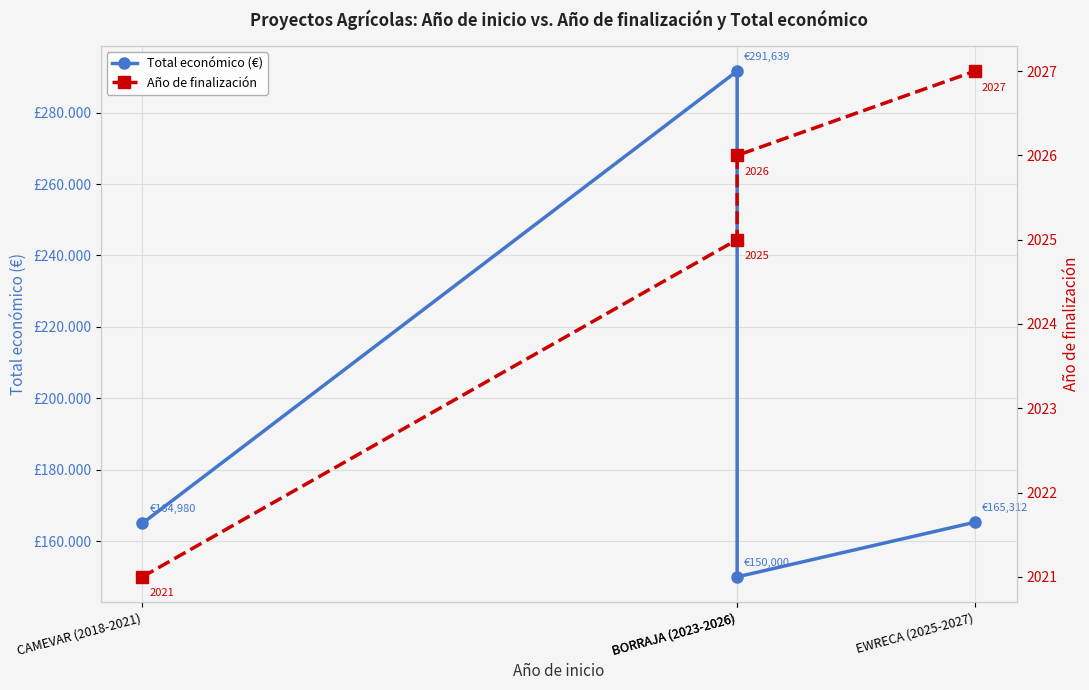

Rank the series by their average value, from lowest to highest.

Año de finalización, Total económico (€)